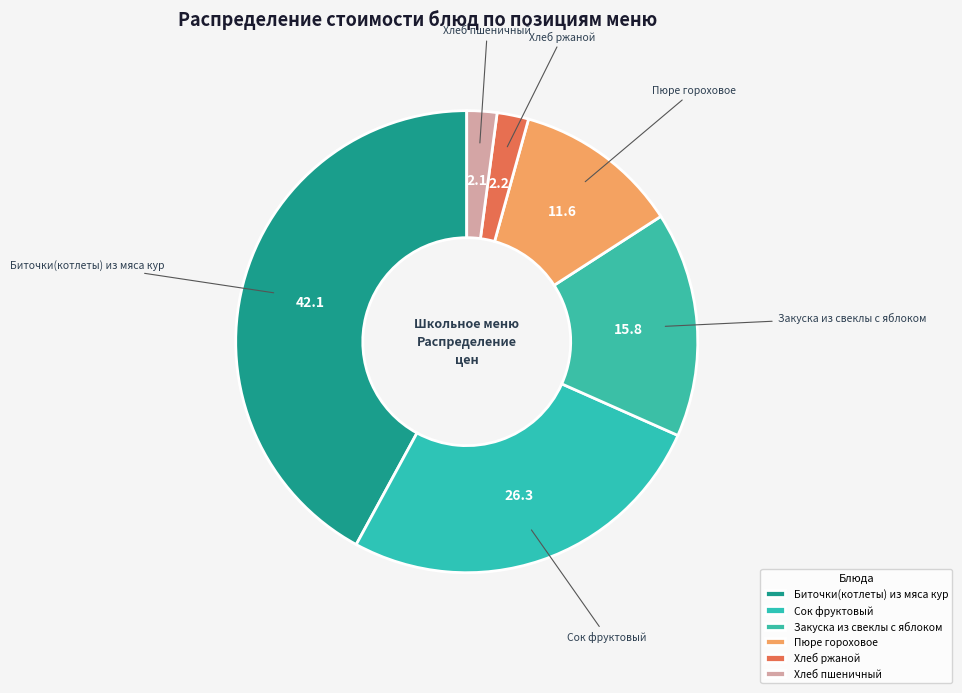

Combined, do Сок фруктовый and Хлеб ржаной account for over 50%?

No